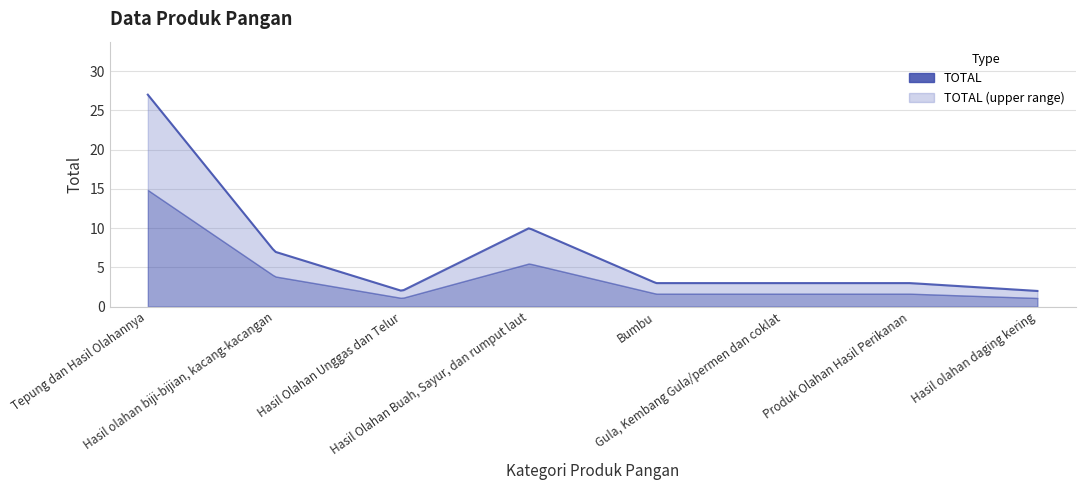

List the labels in order of value, smallest first.

Hasil Olahan Unggas dan Telur, Hasil olahan daging kering, Bumbu, Gula, Kembang Gula/permen dan coklat, Produk Olahan Hasil Perikanan, Hasil olahan biji-bijian, kacang-kacangan, Hasil Olahan Buah, Sayur, dan rumput laut, Tepung dan Hasil Olahannya